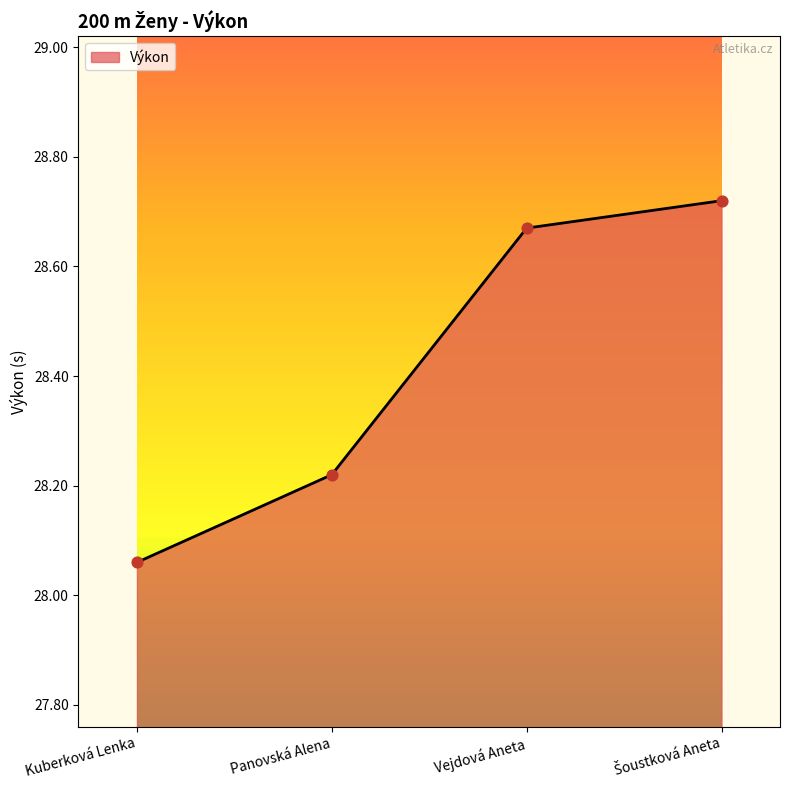

Approximately how many times larger is the value at Kuberková Lenka compared to Vejdová Aneta?

1.0